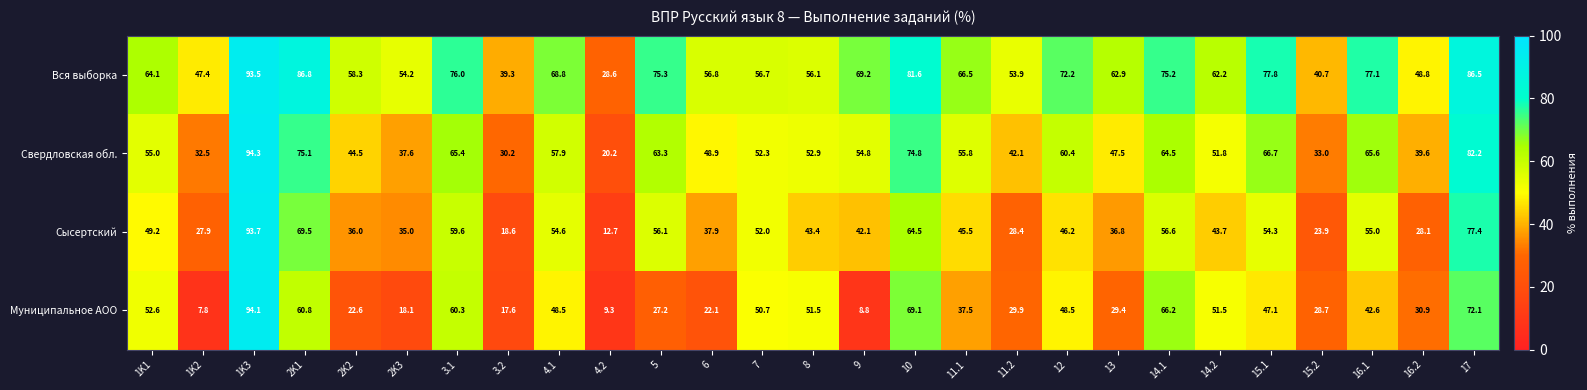

Between 5 and 16.1, which series saw the biggest shift?

Муниципальное АОО